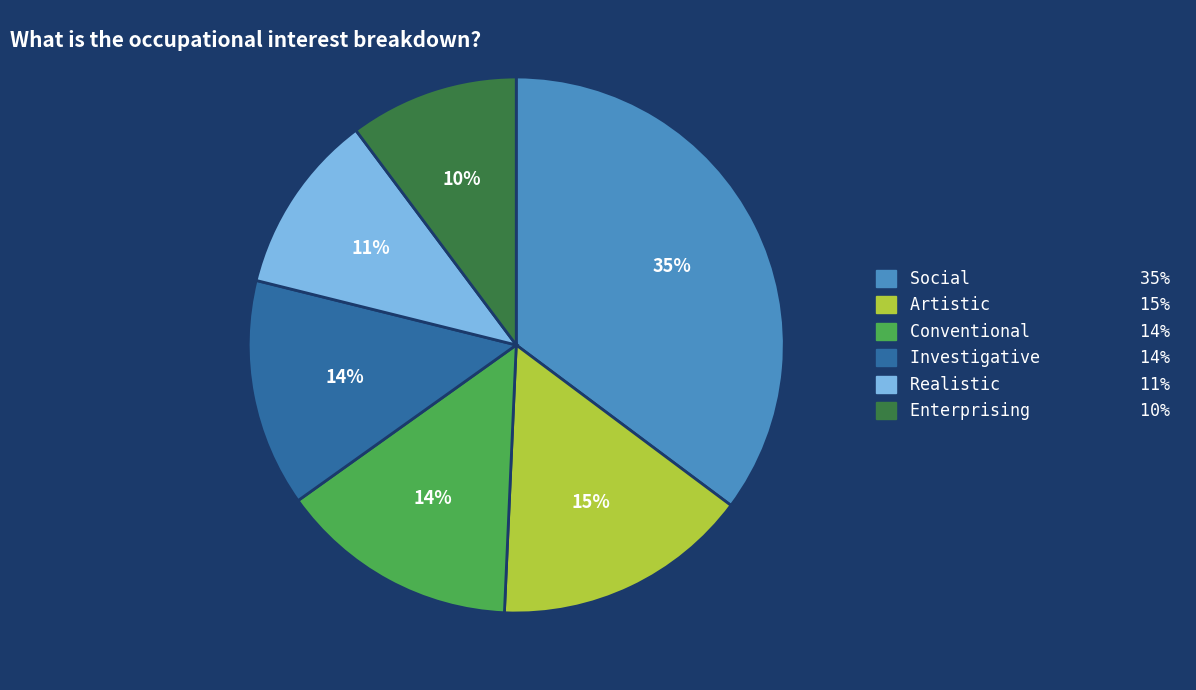

Which slice is the smallest?

Enterprising